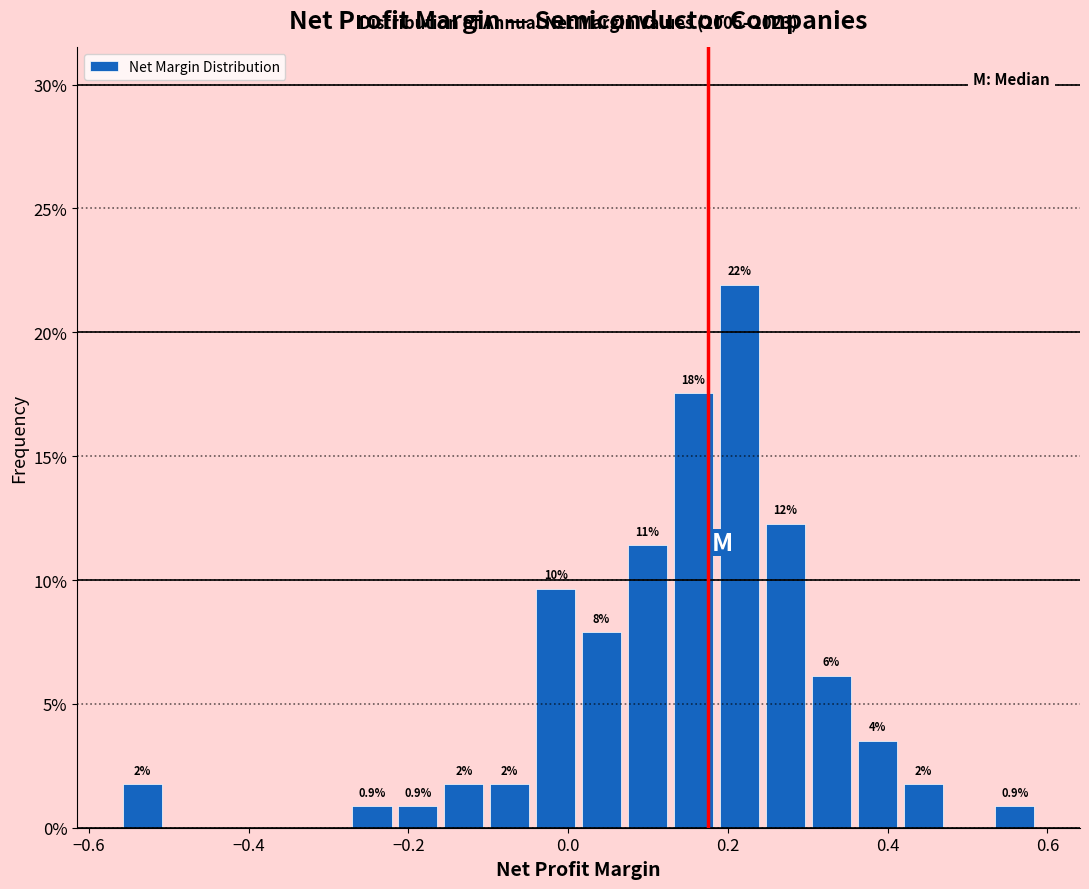

Read against the x-axis, roughly where is the centre of the tallest bar?

0.22